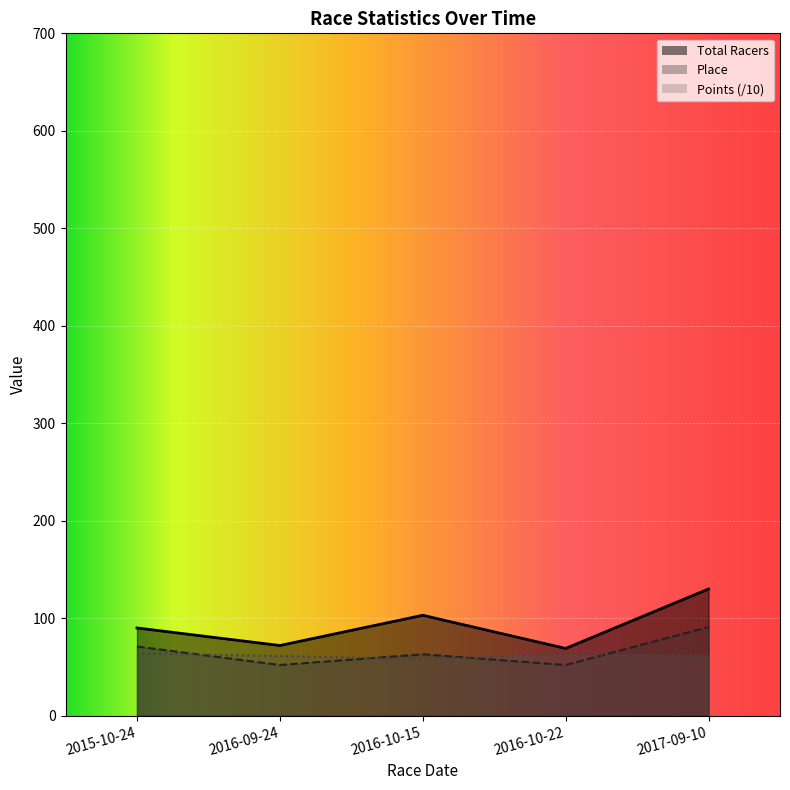

How many values in the Points series exceed 61?

4